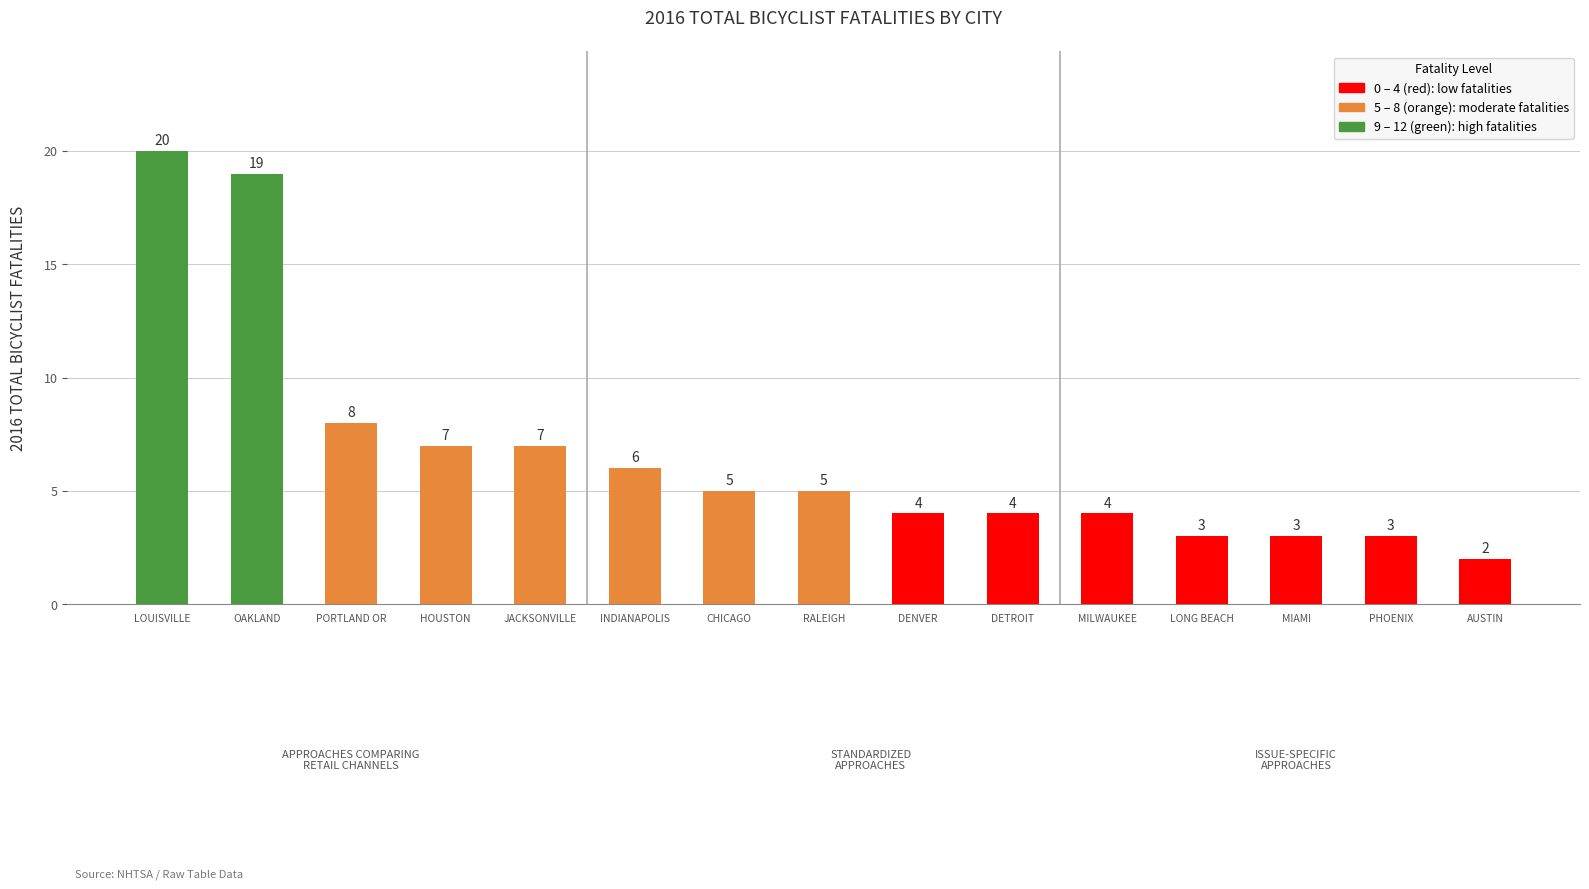

What is the difference between the maximum and minimum values?

18